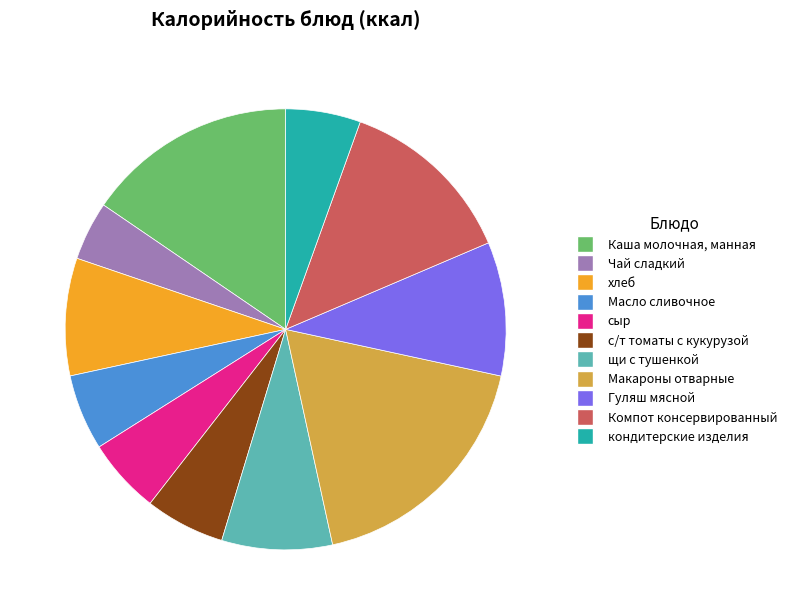

Is there any slice that represents more than half of the pie?

No